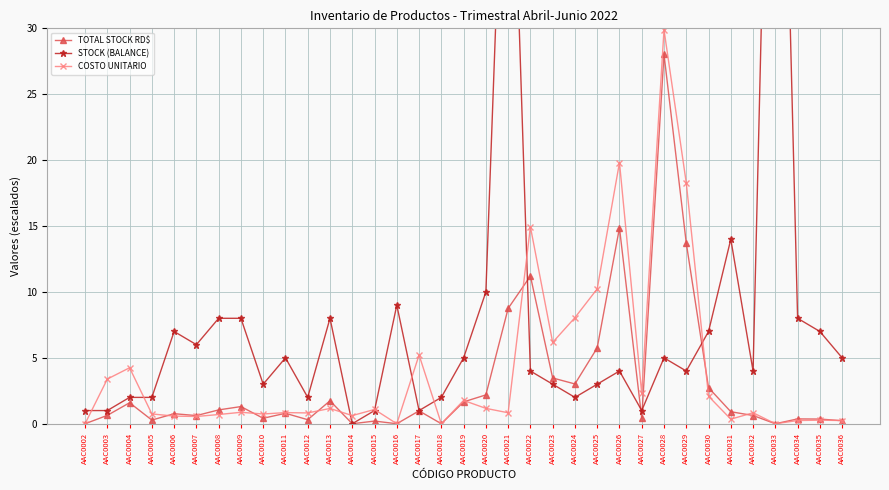

Where is STOCK (BALANCE) nearest to the value 37?

AAC0021